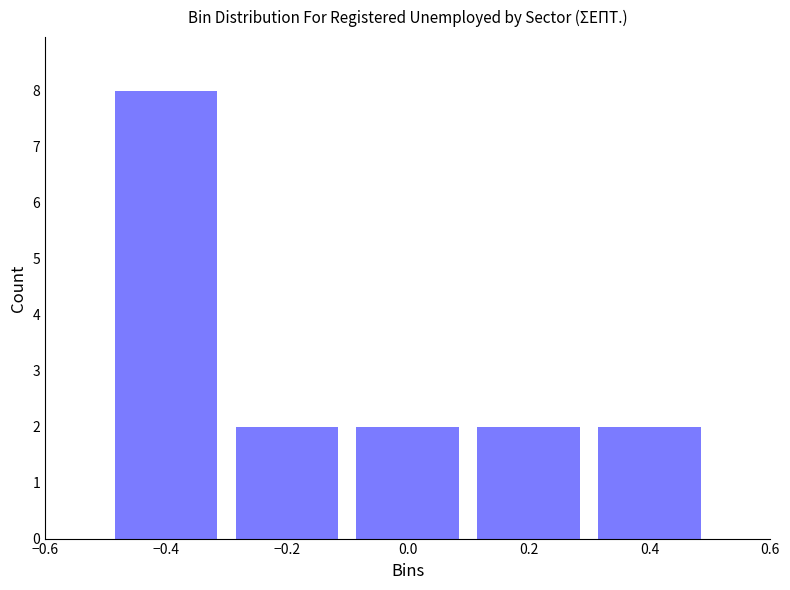

Reading left to right, what are all the values shown in this chart?

8	2	2	2	2